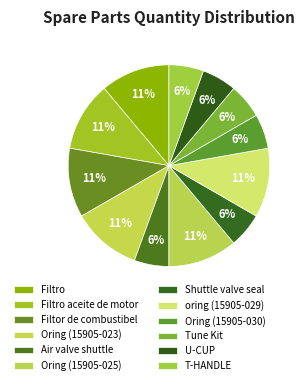

Count the number of slices in the pie.

12